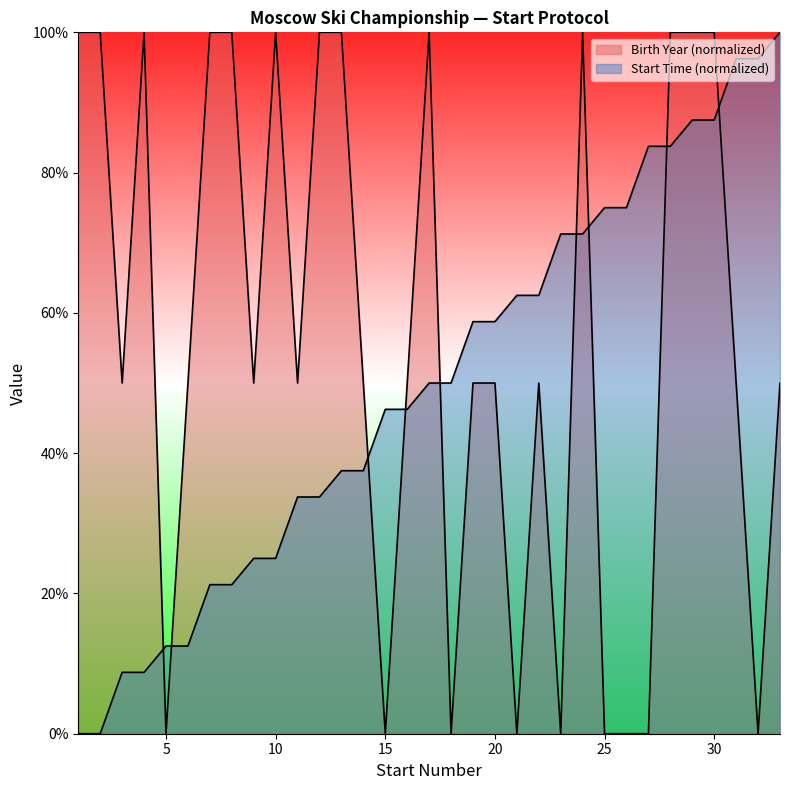

Reading left to right, list all the values displayed in this chart.

Birth Year: 100.0	100.0	50.0	100.0	0.0	50.0	100.0	100.0	50.0	100.0	50.0	100.0	100.0	50.0	0.0	50.0	100.0	0.0	50.0	50.0	0.0	50.0	0.0	100.0	0.0	0.0	0.0	100.0	100.0	100.0	50.0	0.0	50.0
Start Time: 0.0	0.0	8.8	8.8	12.5	12.5	21.2	21.2	25.0	25.0	33.8	33.8	37.5	37.5	46.2	46.2	50.0	50.0	58.8	58.8	62.5	62.5	71.2	71.2	75.0	75.0	83.8	83.8	87.5	87.5	96.2	96.2	100.0